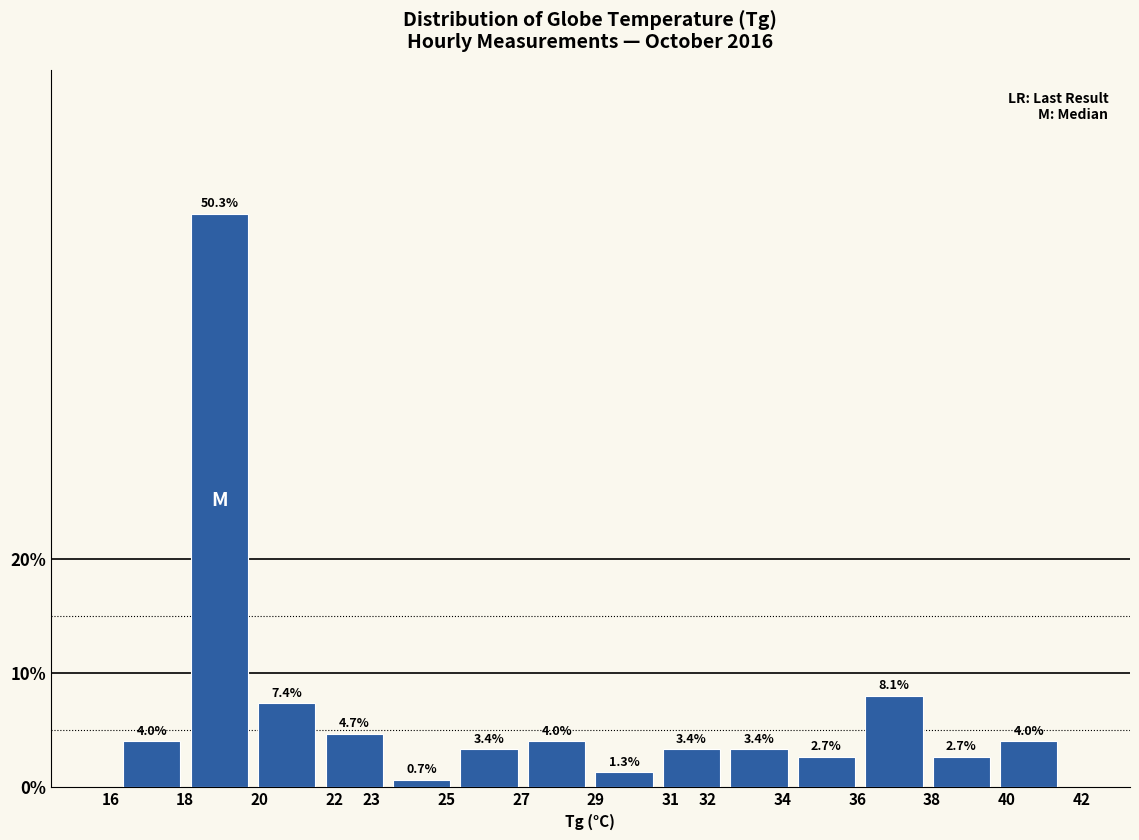

Reading left to right, list every bar in this chart as the range it spans on the x-axis followed by its height. The bar edges are not printed on the chart, so give them approximately, as read against the axis.

16.2 to 18.0: 4.0
18.0 to 19.8: 50.3
19.8 to 21.6: 7.4
21.6 to 23.4: 4.7
23.4 to 25.2: 0.7
25.2 to 27.0: 3.4
27.0 to 28.9: 4.0
28.9 to 30.7: 1.3
30.7 to 32.5: 3.4
32.5 to 34.3: 3.4
34.3 to 36.1: 2.7
36.1 to 37.9: 8.1
37.9 to 39.7: 2.7
39.7 to 41.5: 4.0